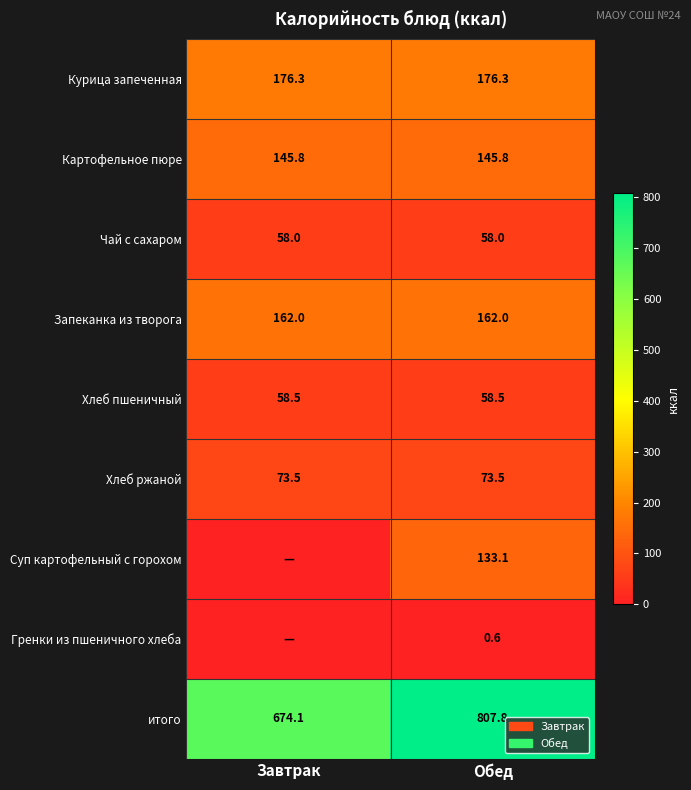

True or false: Картофельное пюре has a value of 251.8 at Обед.

False